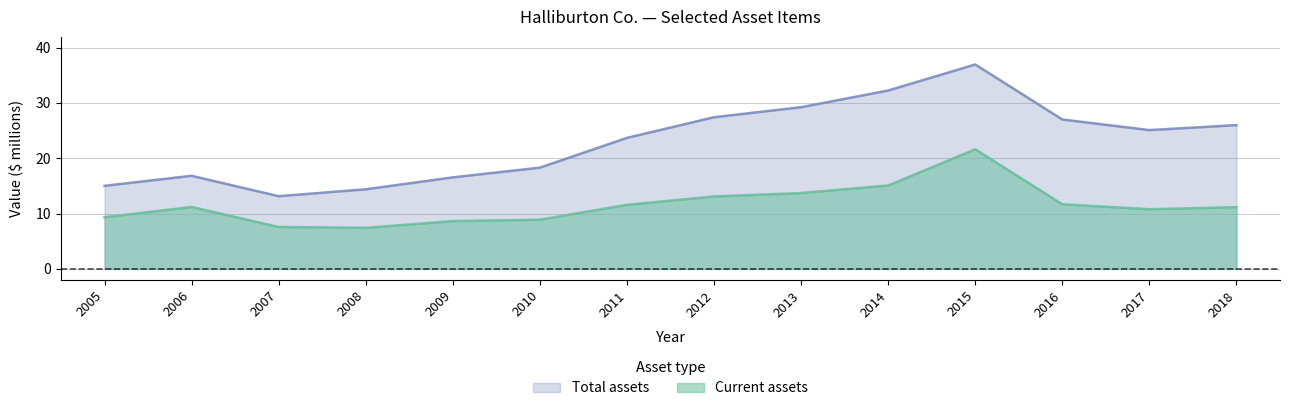

What is the spread (max minus min) of values at 2006?

5.6